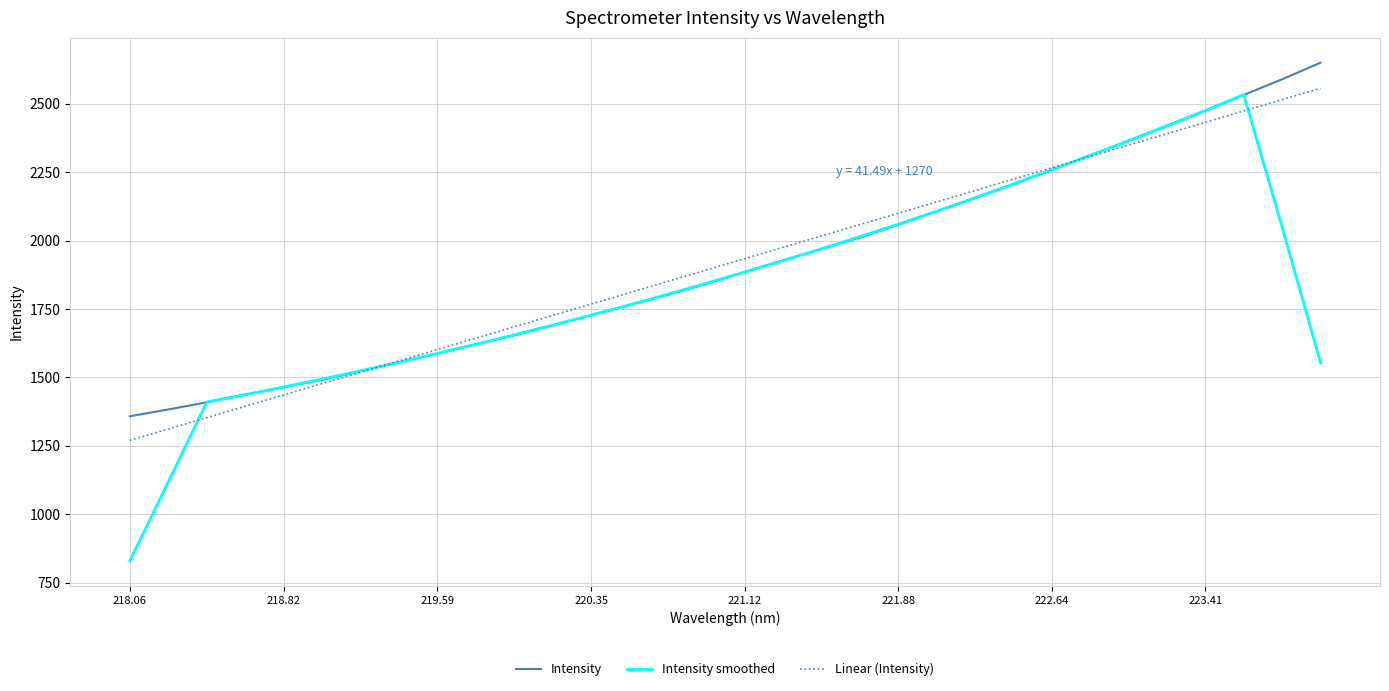

Rank the series by their maximum value, from lowest to highest.

Intensity smoothed, Linear (Intensity), Intensity